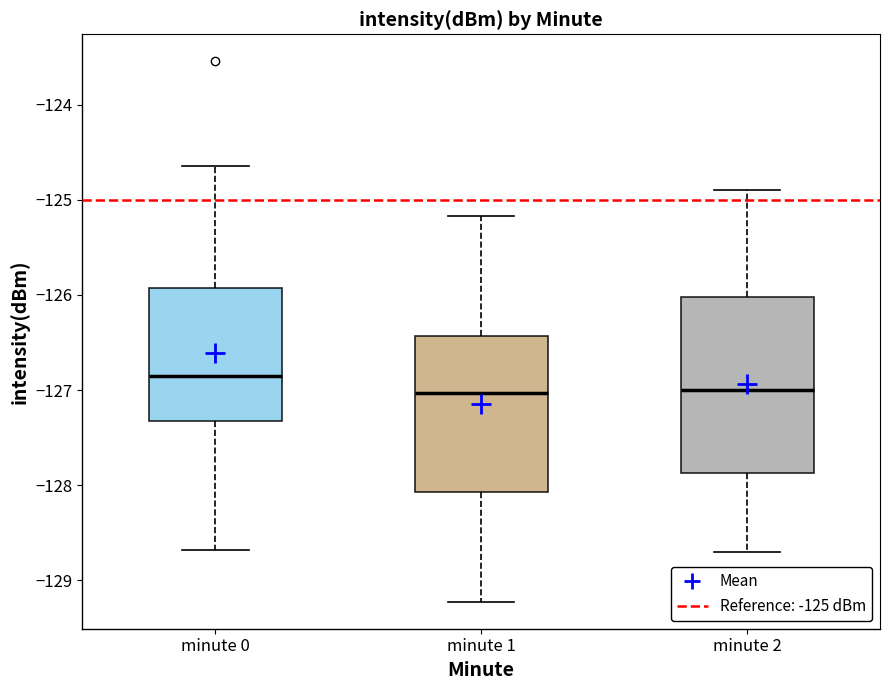

Reading left to right, transcribe this box plot: for each box, give where its median line is, the range the box spans, and where its two whiskers end, as read against the y-axis. The values are not printed on the chart, so give them approximately, as read against the axis.

minute 0: median -126.8, box -127.3 to -125.9, whiskers -128.7 to -124.6
minute 1: median -127.0, box -128.1 to -126.4, whiskers -129.2 to -125.2
minute 2: median -127.0, box -127.9 to -126.0, whiskers -128.7 to -124.9